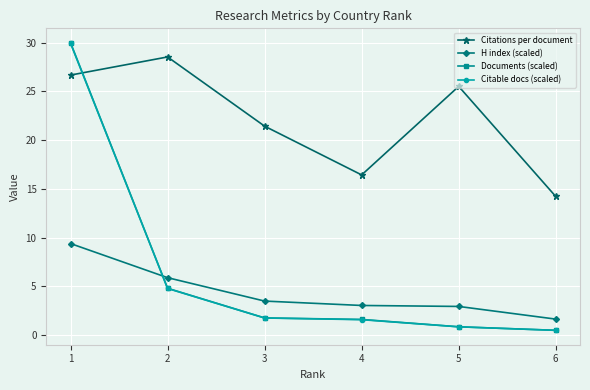

What is the difference between the Citable docs (scaled) values at 5 and 4?

0.7